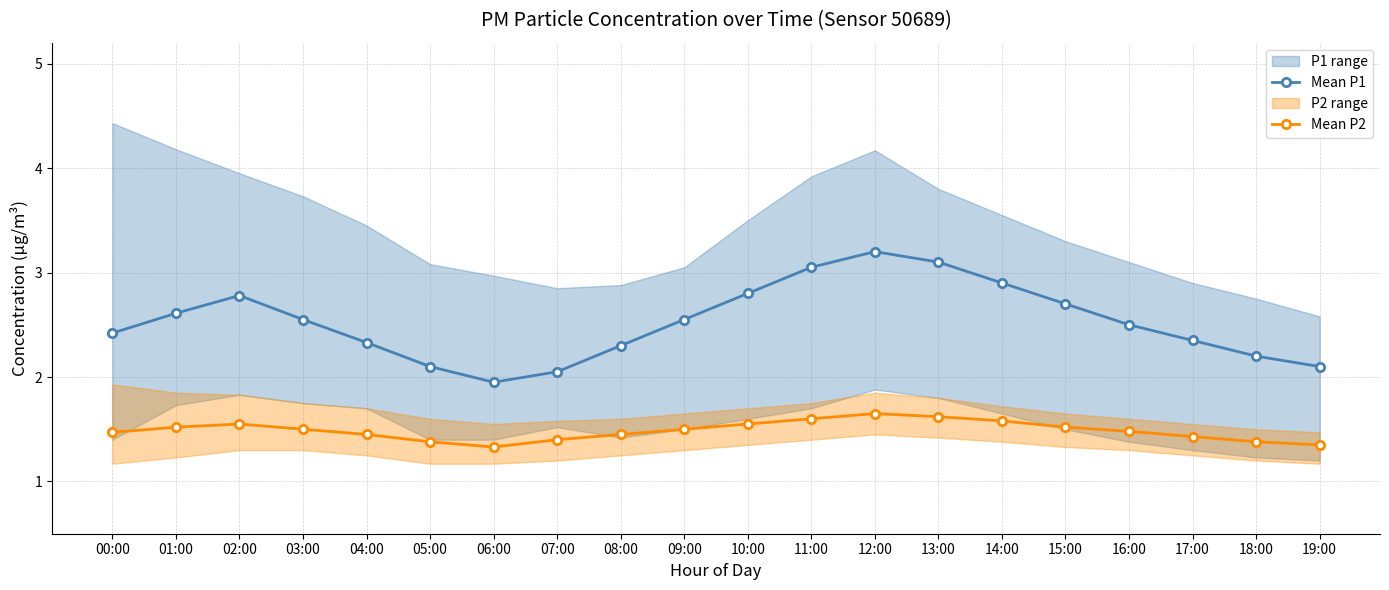

What is the difference between the maximum and minimum values in the Mean P2 series?

0.3